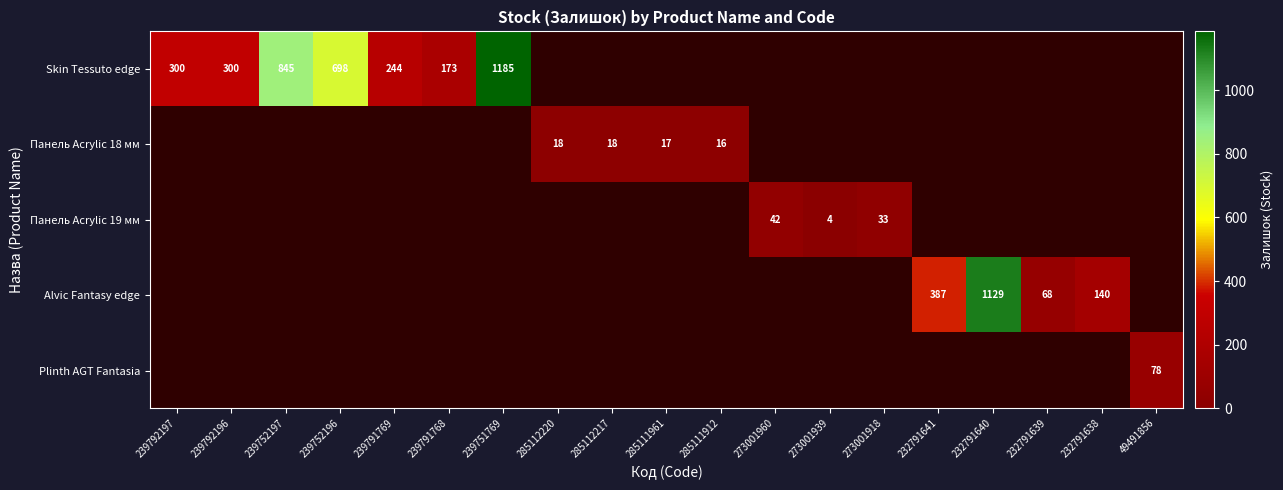

Count the number of categories in the chart.

19